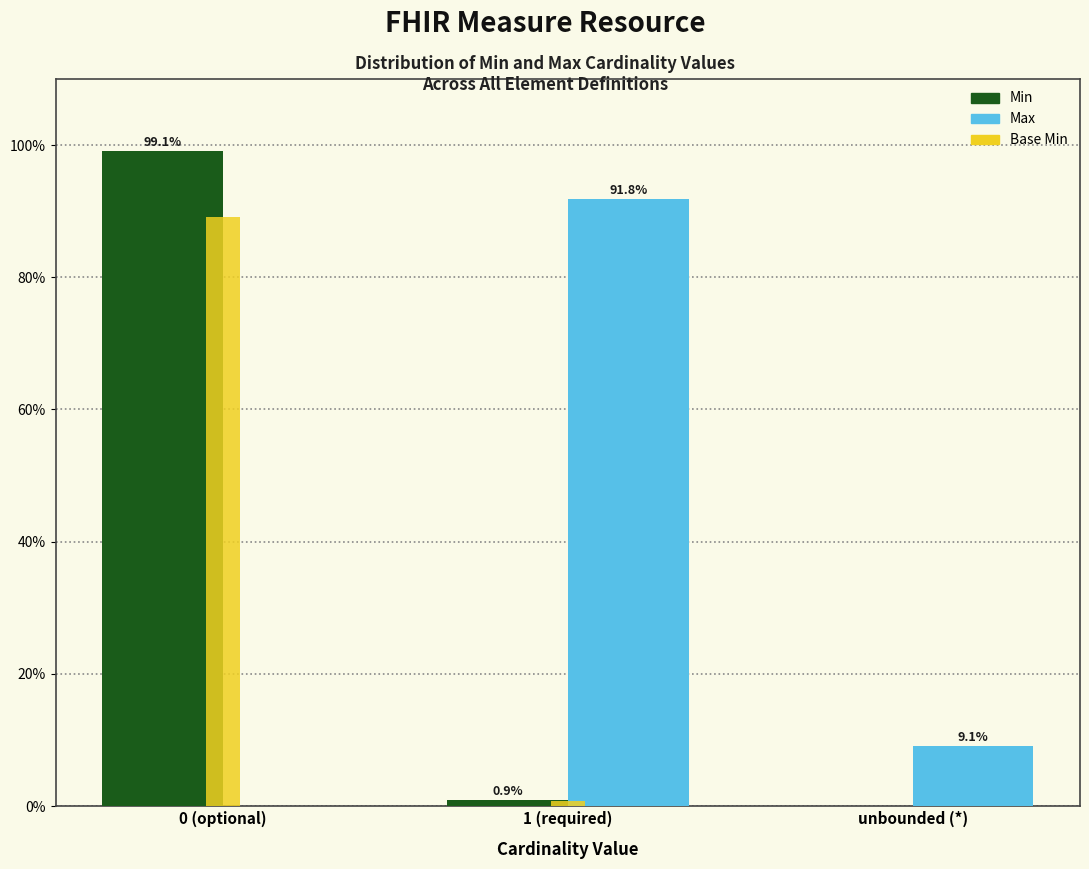

Reading left to right, extract all data points from this chart.

Min: 0 (optional)=99.1	1 (required)=0.9	unbounded (*)=0.0
Max: 0 (optional)=0.0	1 (required)=91.8	unbounded (*)=9.1
Base Min: 0 (optional)=89.2	1 (required)=0.8	unbounded (*)=0.0